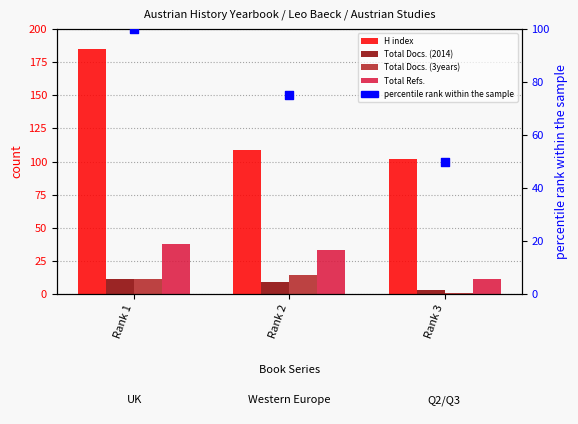

Which series has the largest total across all categories?

H index